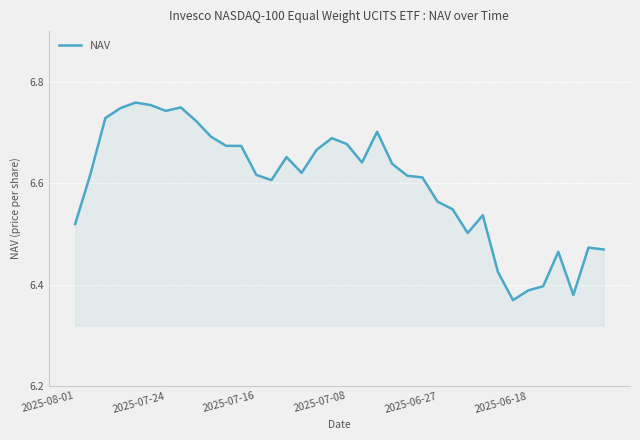

What is the average value?

6.6